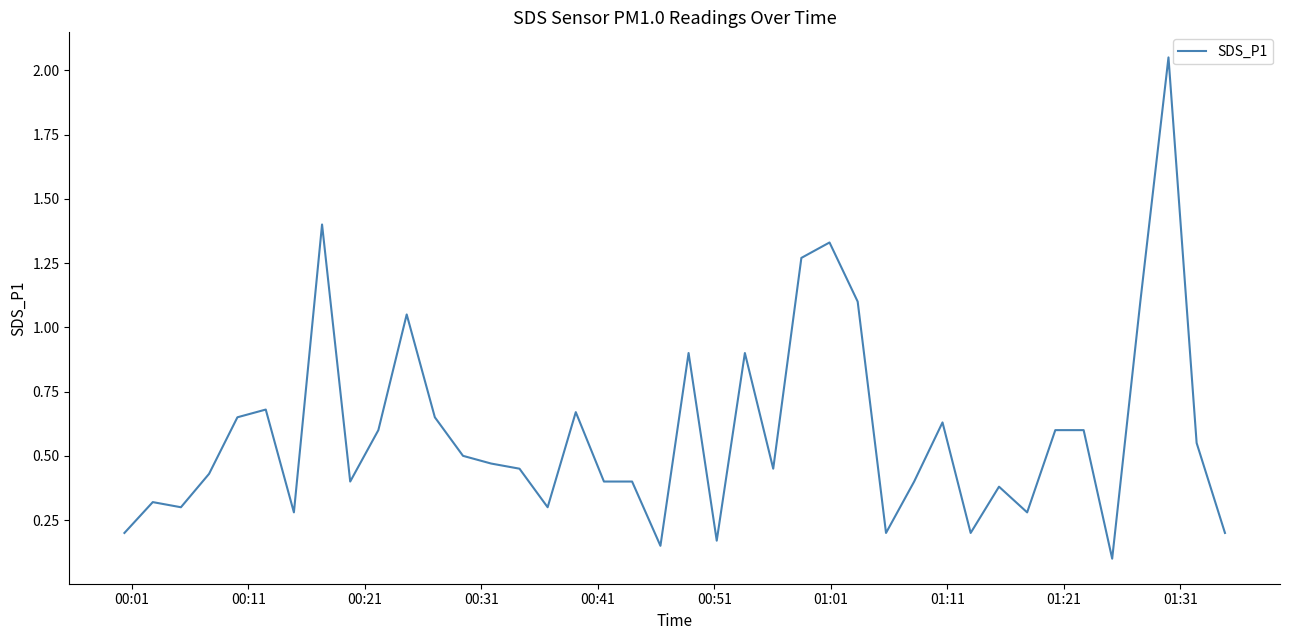

Does the chart display data point markers on the line(s)?

No